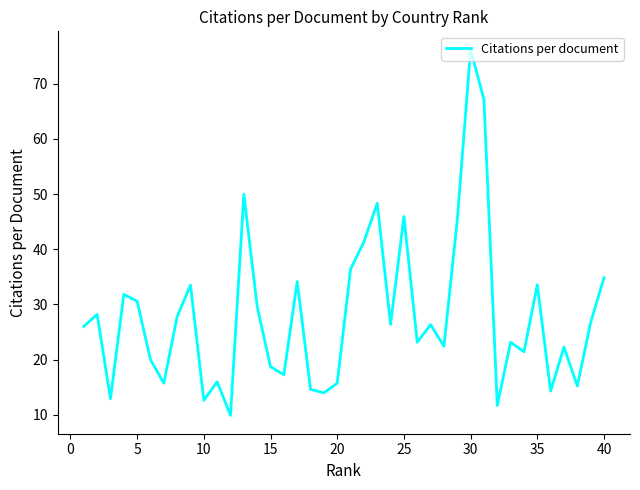

What is the maximum value shown in the chart?

76.2